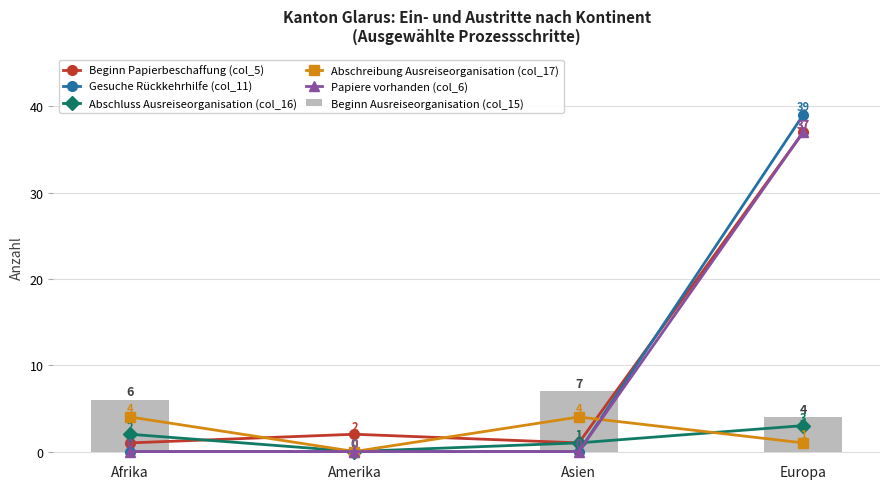

Which category has the highest value in the Beginn Ausreiseorganisation (col_15) series?

Asien